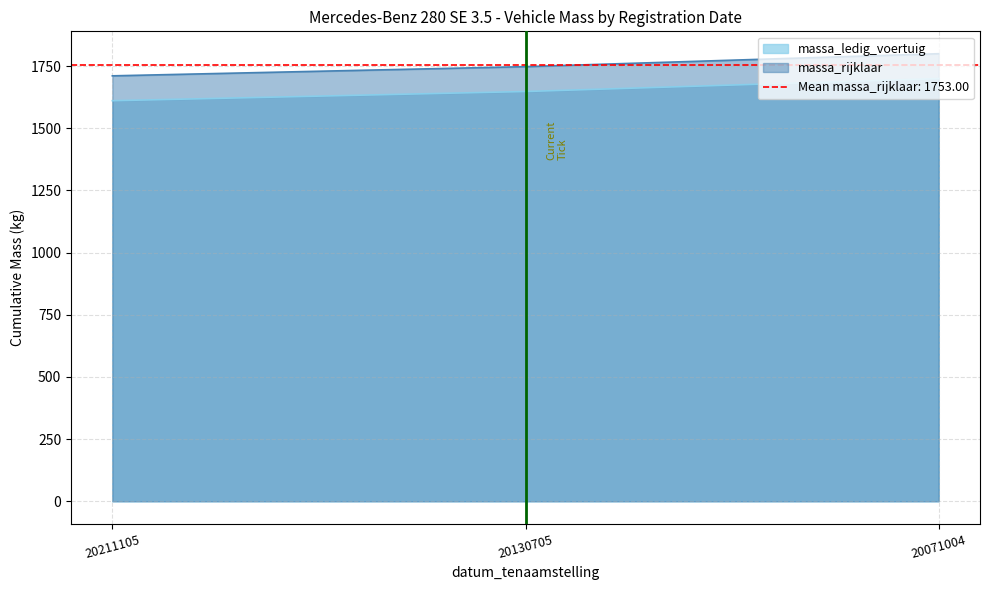

How many data points in massa_rijklaar are above 1748?

1